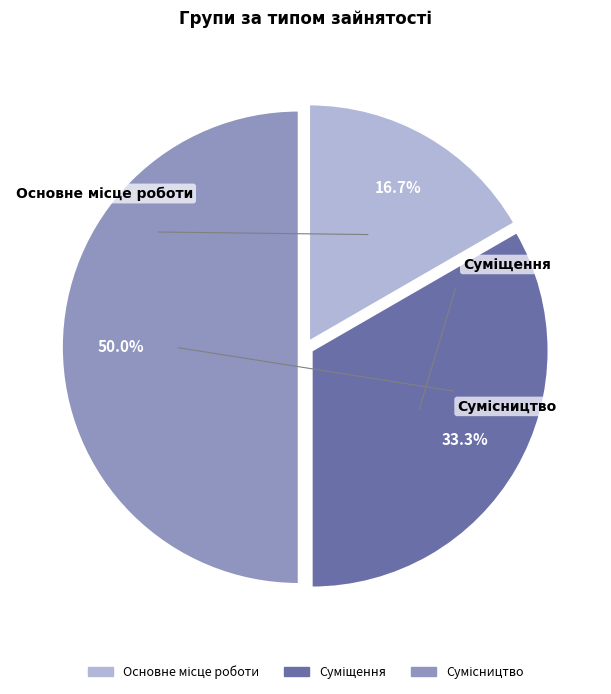

How many segments does this pie chart have?

3